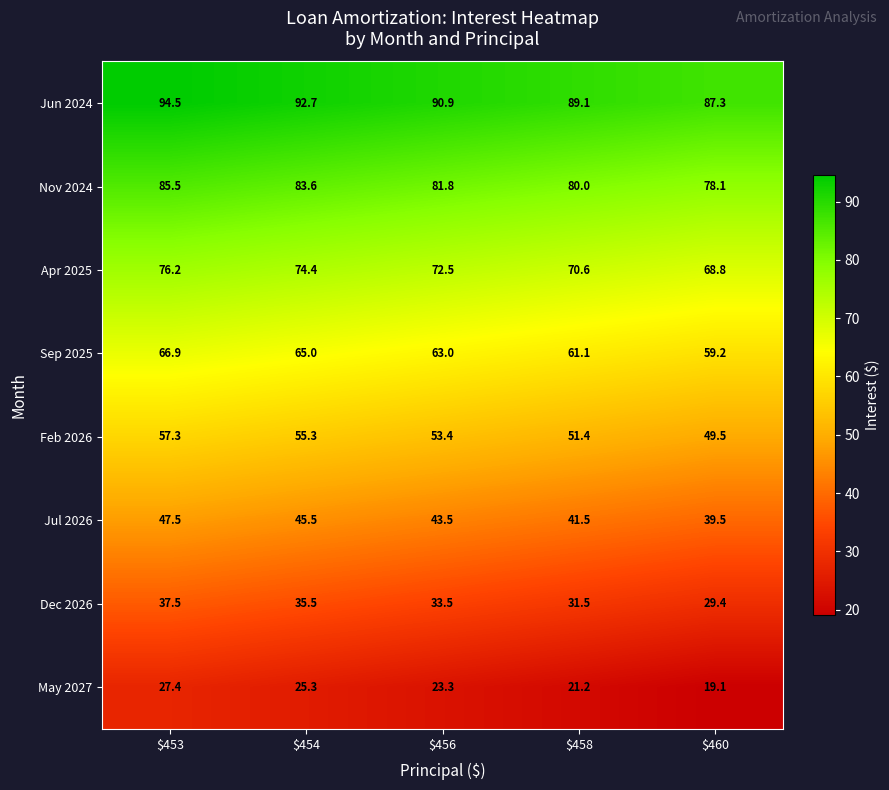

Is it true that Sep 2025 equals 118.3 at $453?

False